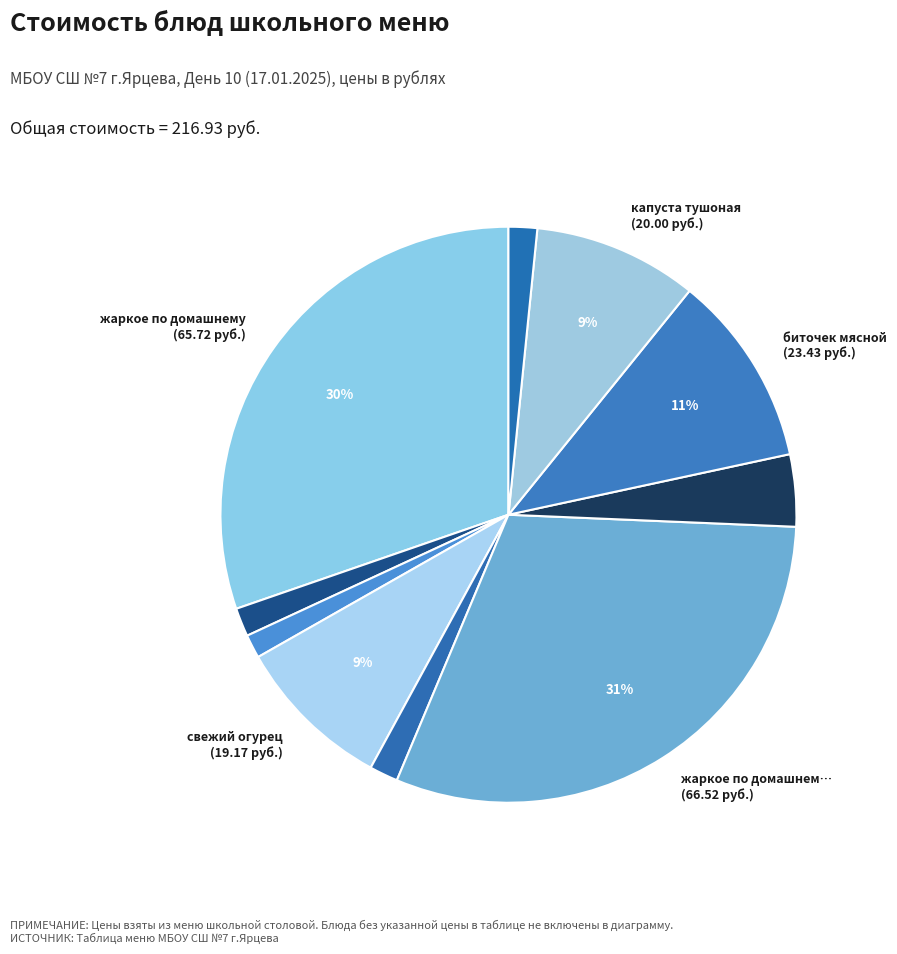

How many slices are in this pie chart?

10